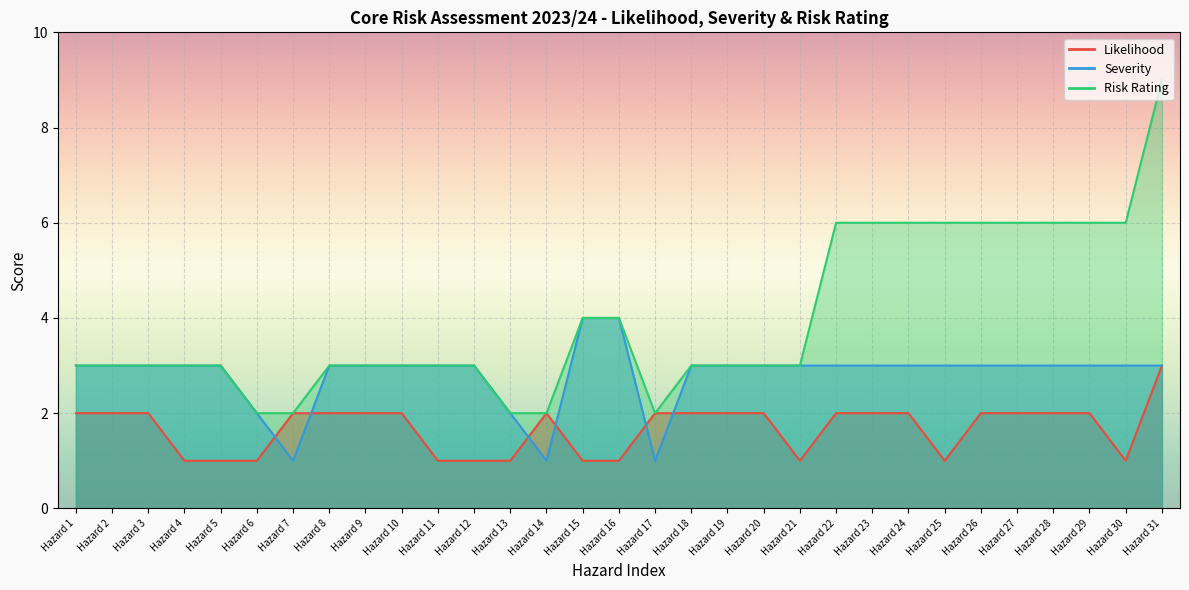

What are all the series names shown in the legend?

Likelihood, Severity, Risk Rating